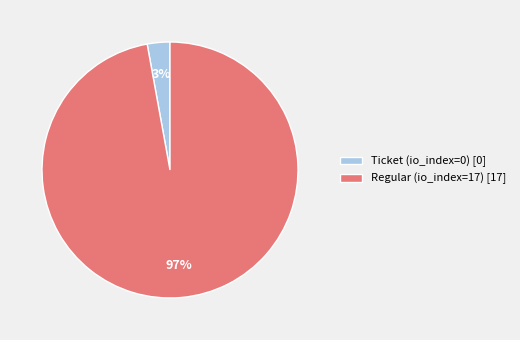

How many slices are in this pie chart?

2